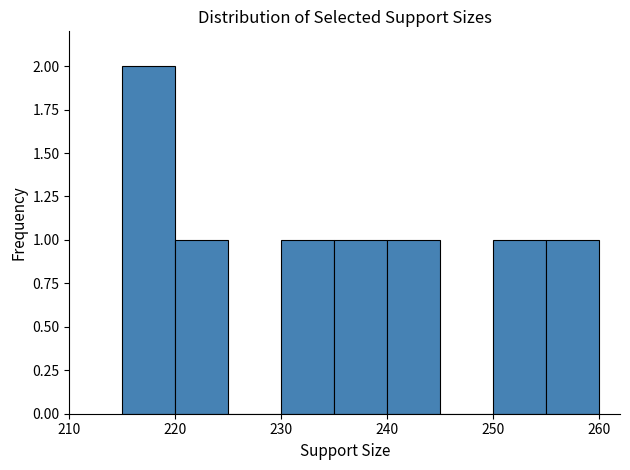

Which range on the x-axis has the tallest bar?

215 to 220